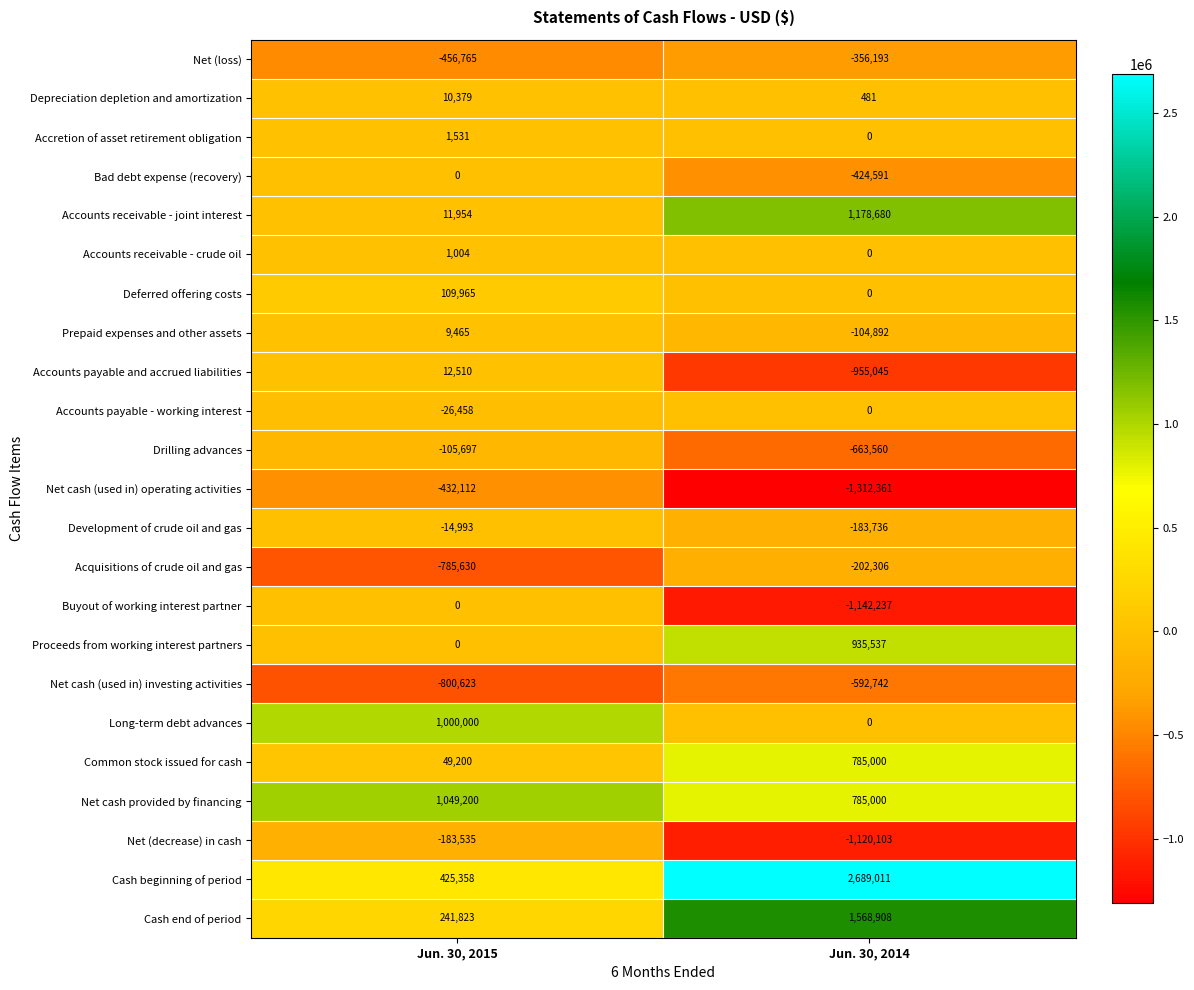

True or false: Accretion of asset retirement obligation has a value of 0 at Jun. 30, 2014.

True